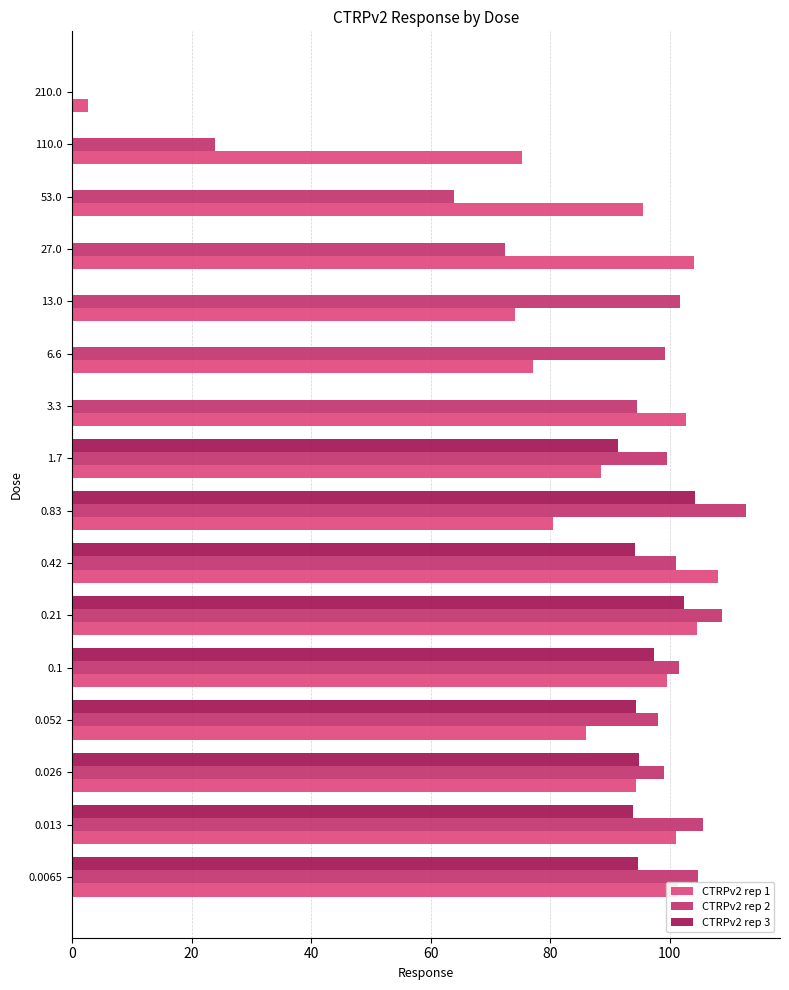

Which series changed the most between 0.42 and 110.0?

CTRPv2 rep 3